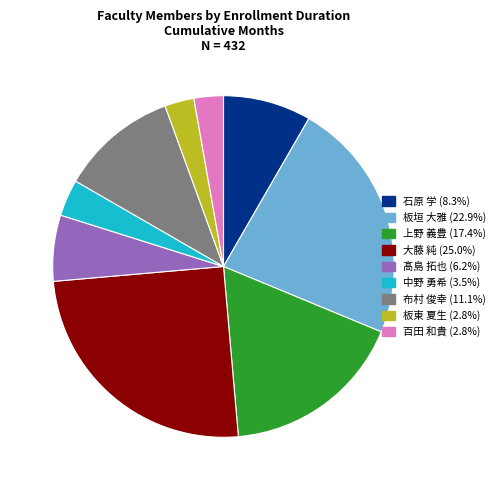

Does 髙島 拓也 represent more than half of the total?

No